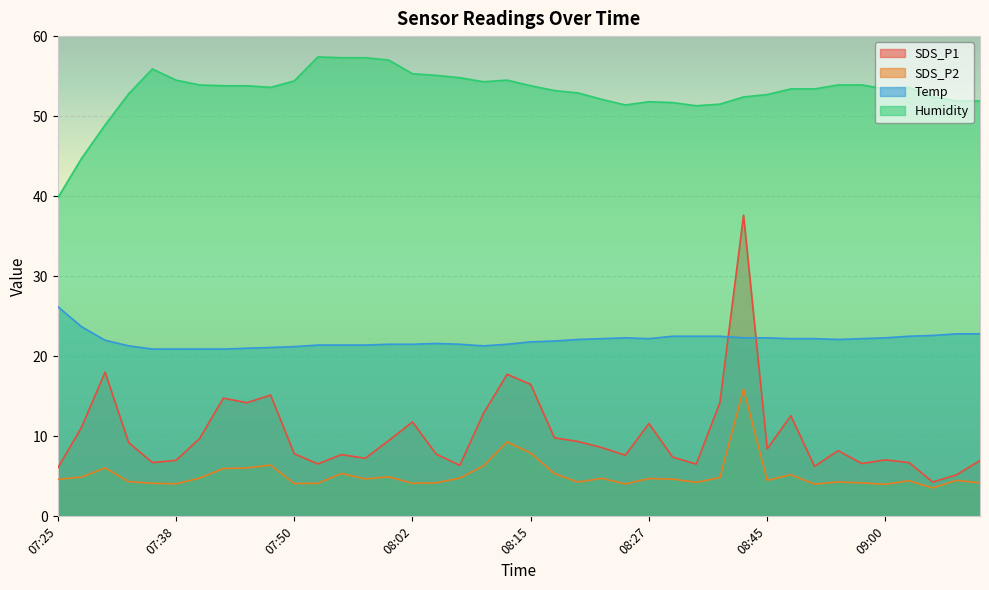

Is the value of SDS_P2 at 08:00 greater than the value of SDS_P1 at 08:47?

No